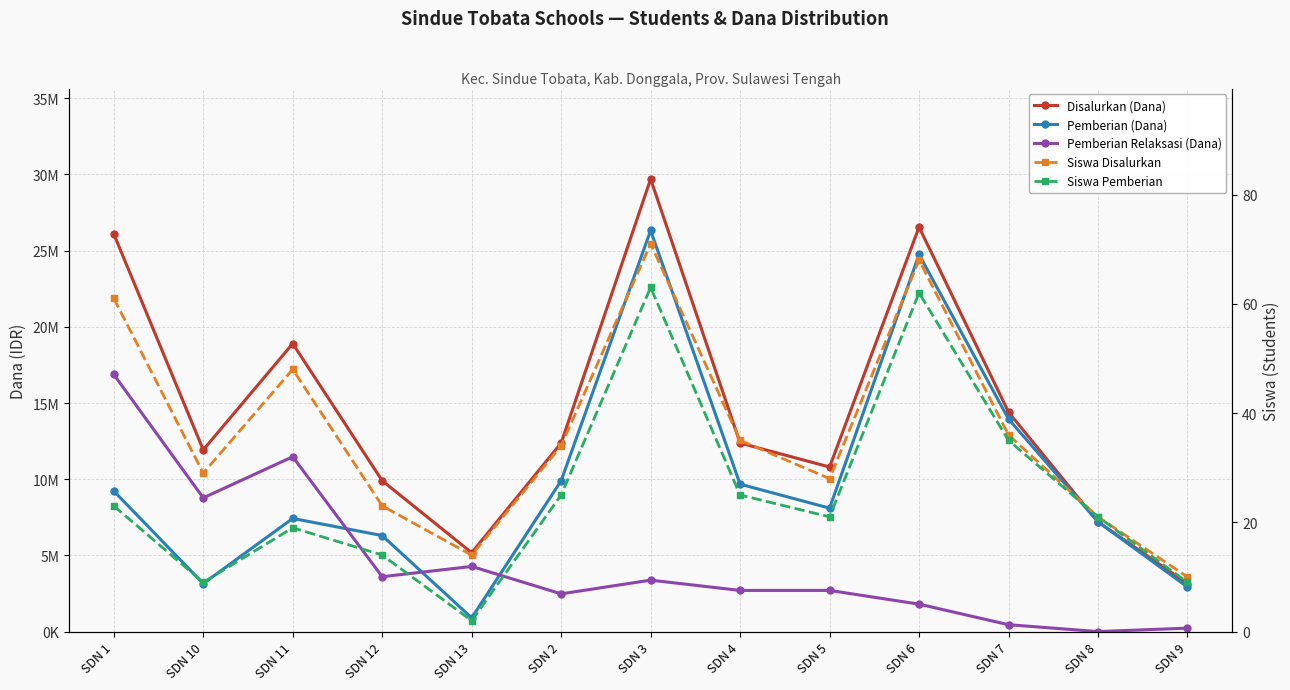

True or false: Disalurkan (Dana) has more than 2 points higher than both neighbors.

True